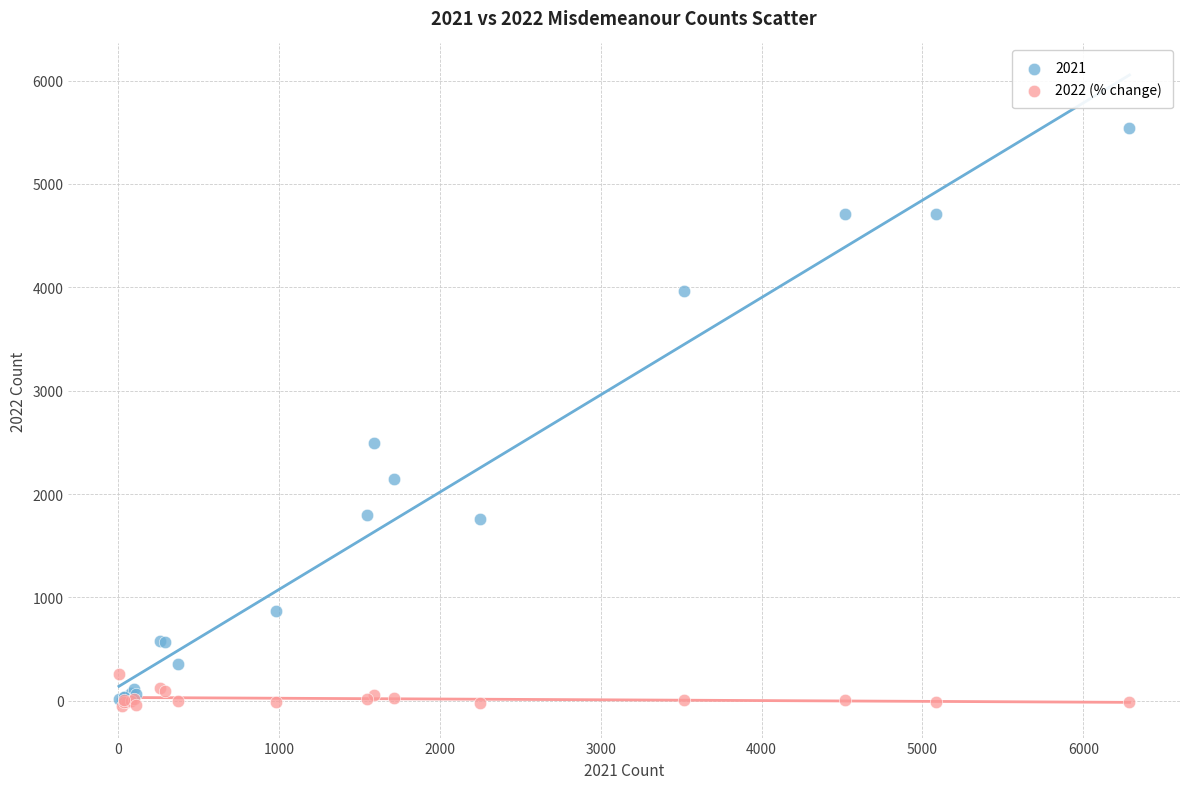

Across all series, what Y value is closest to 2745?

2491.0